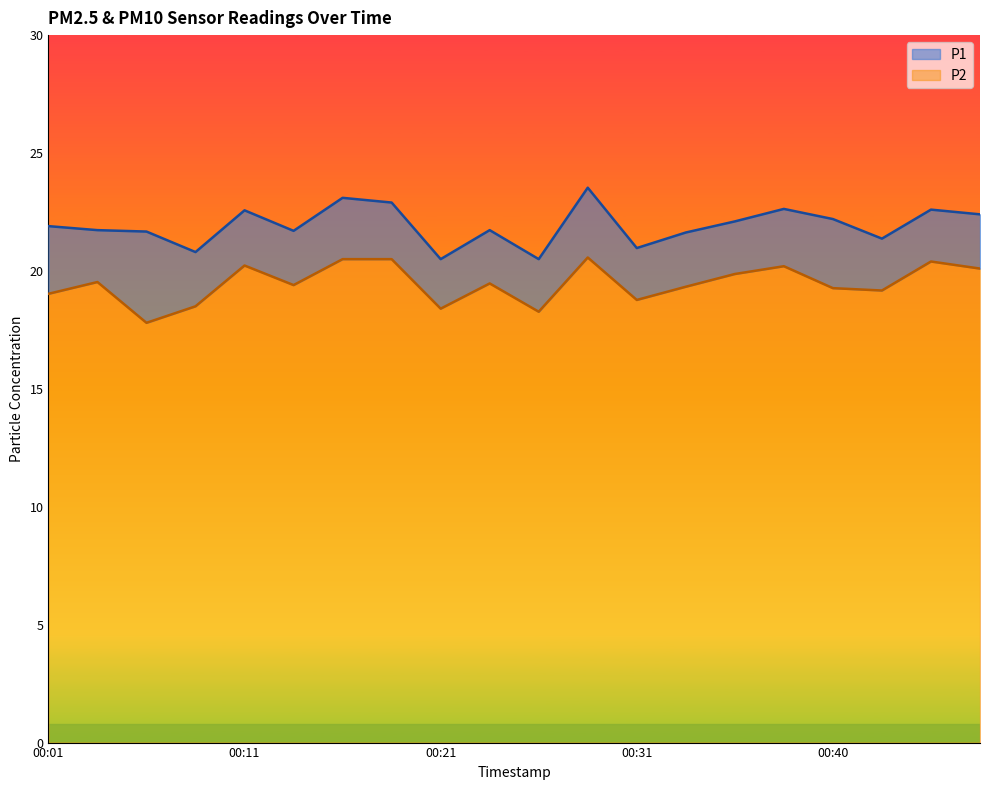

True or false: P2 has more than 1 interior local peaks.

True